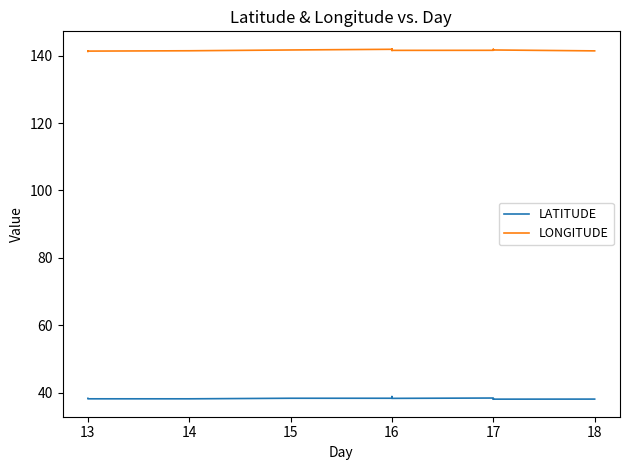

The value of LONGITUDE at 17 is 141.6. True or false?

True